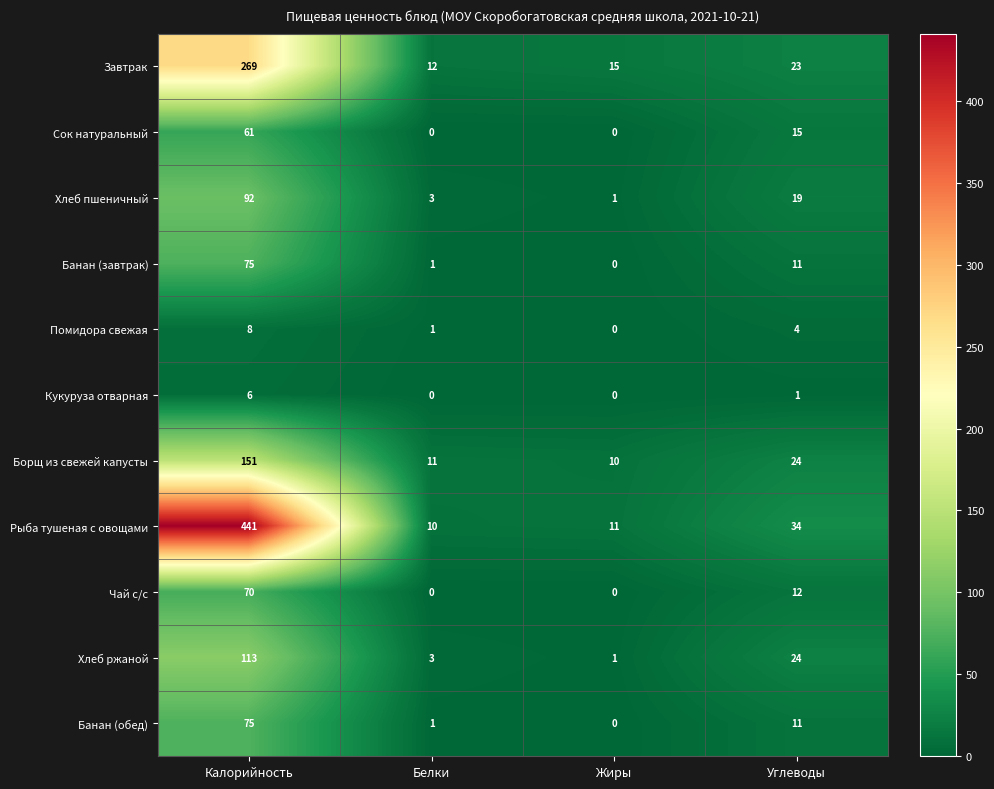

How many data points does each series have?

4